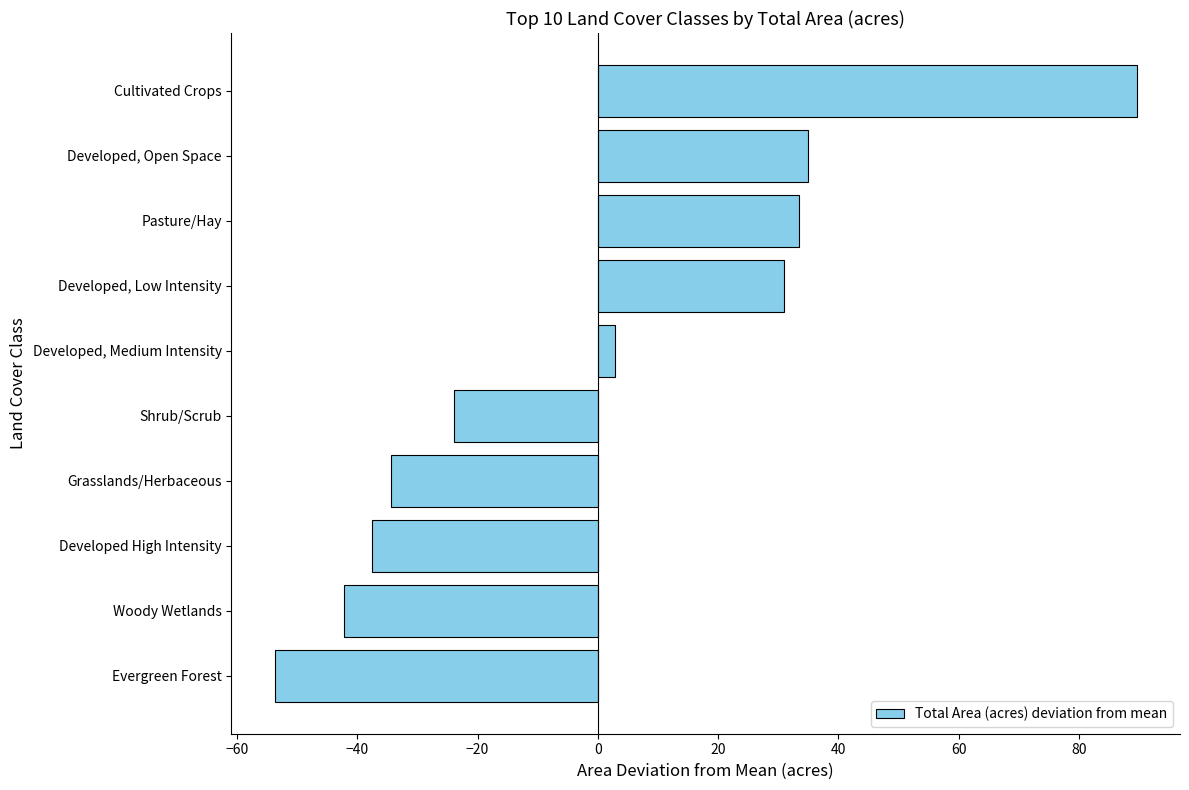

What is the difference between the values at Evergreen Forest and Shrub/Scrub?

29.8